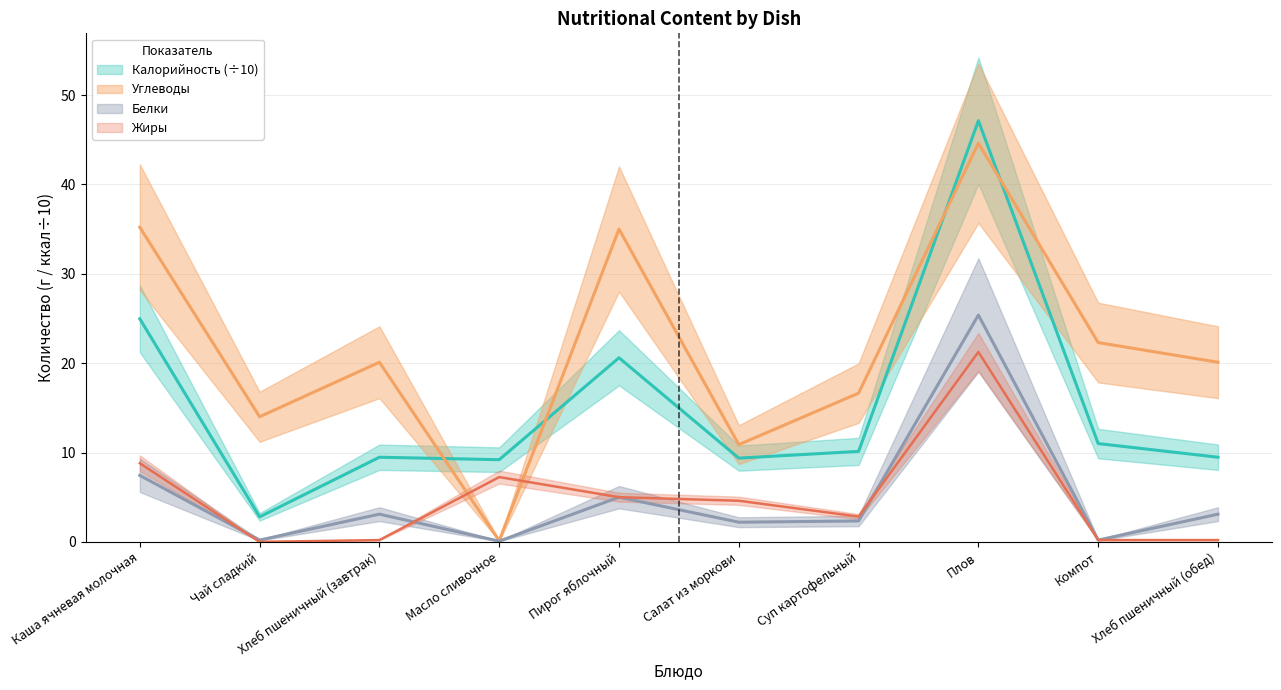

How many values in the Углеводы series are below 20?

4